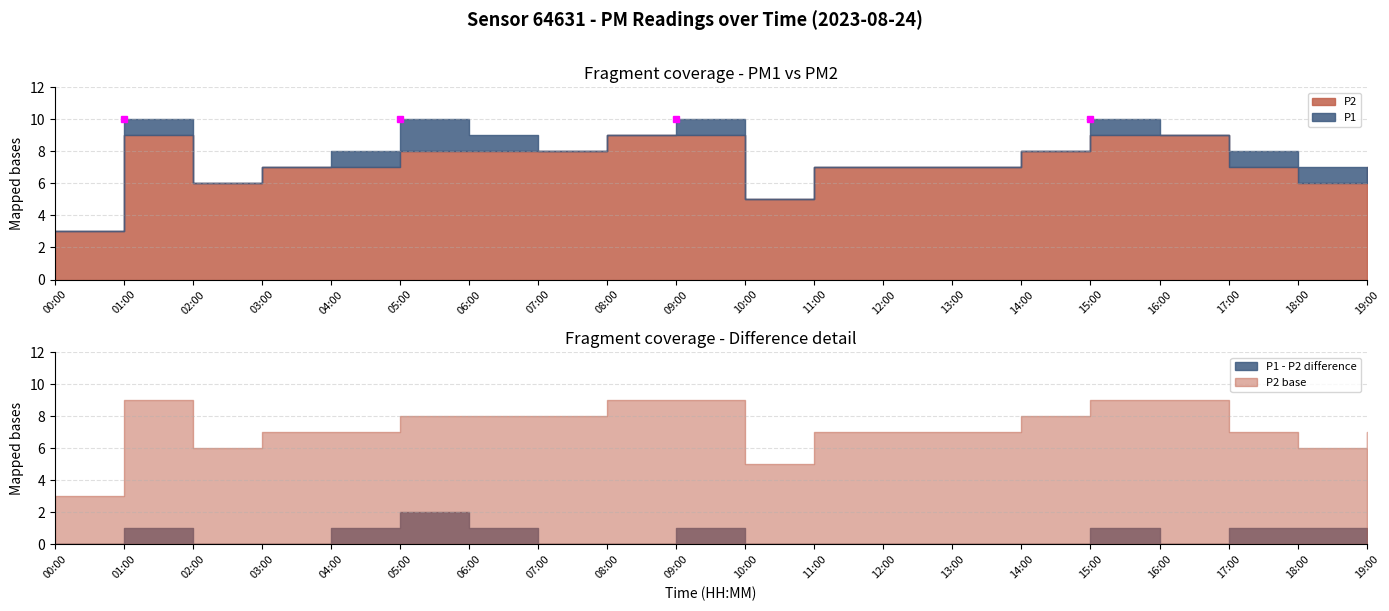

Which label corresponds to the largest value in the chart?

01:00